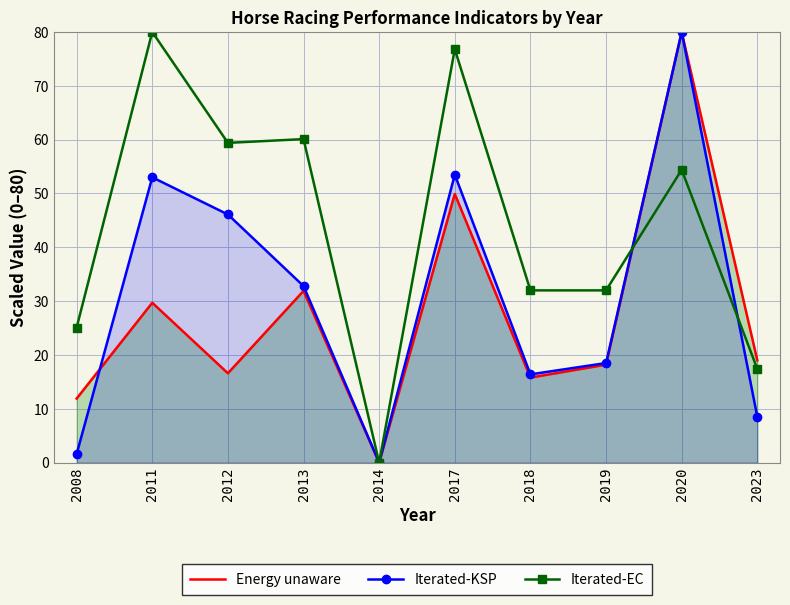

List the series in order of their peak value, highest first.

Energy unaware, Iterated-KSP, Iterated-EC